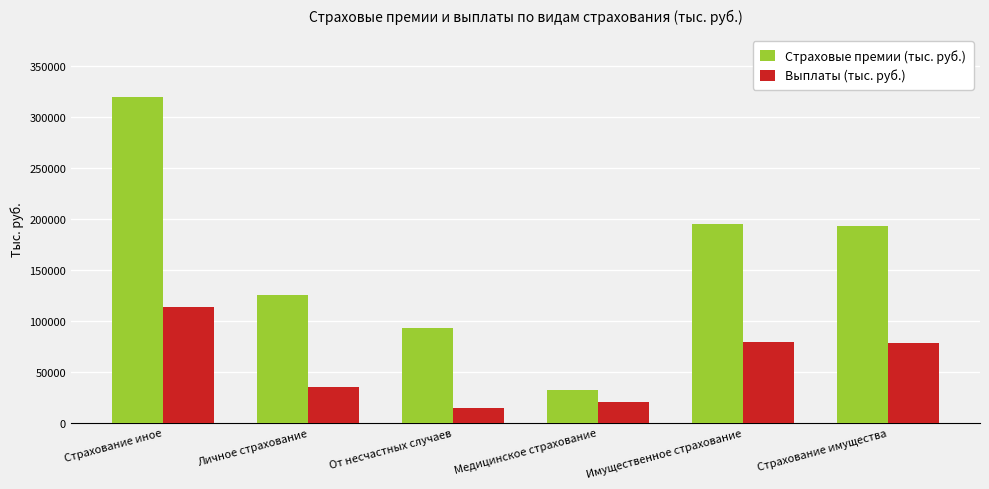

At which label is Выплаты (тыс. руб.) closest to 64213?

Страхование имущества